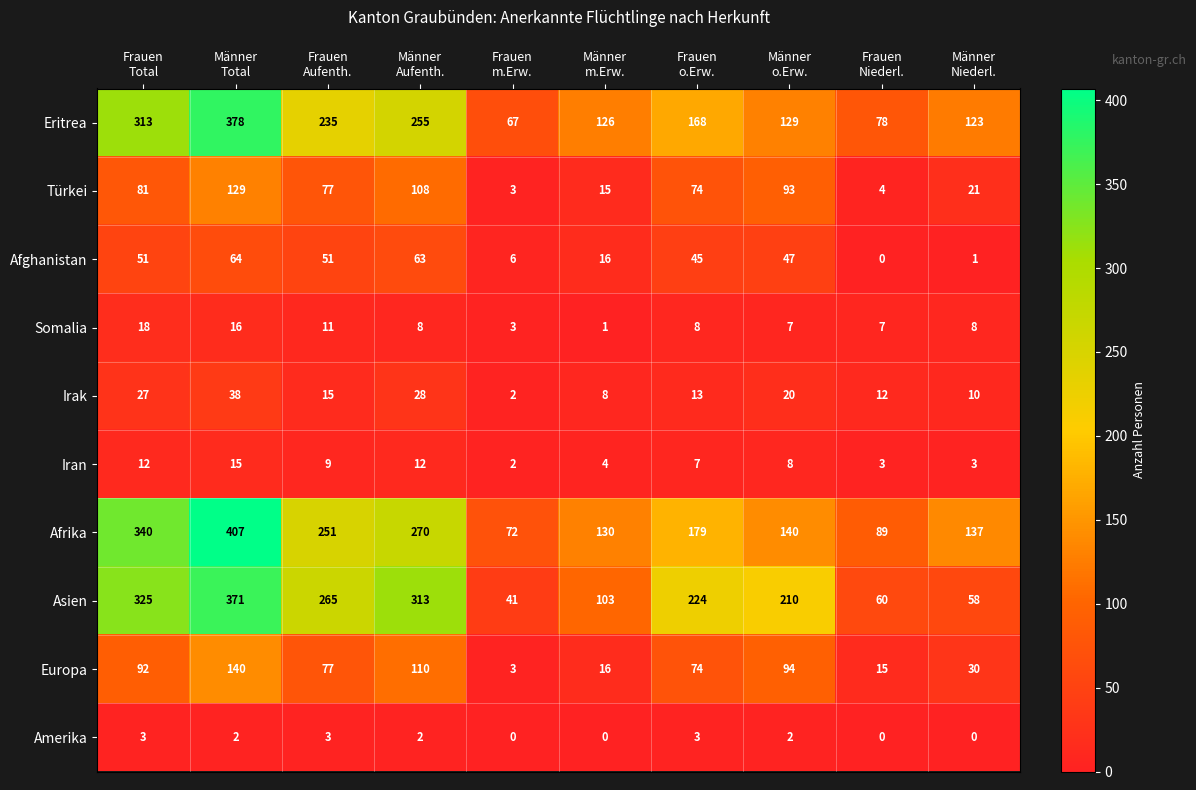

Which series has the largest range (max minus min)?

Afrika